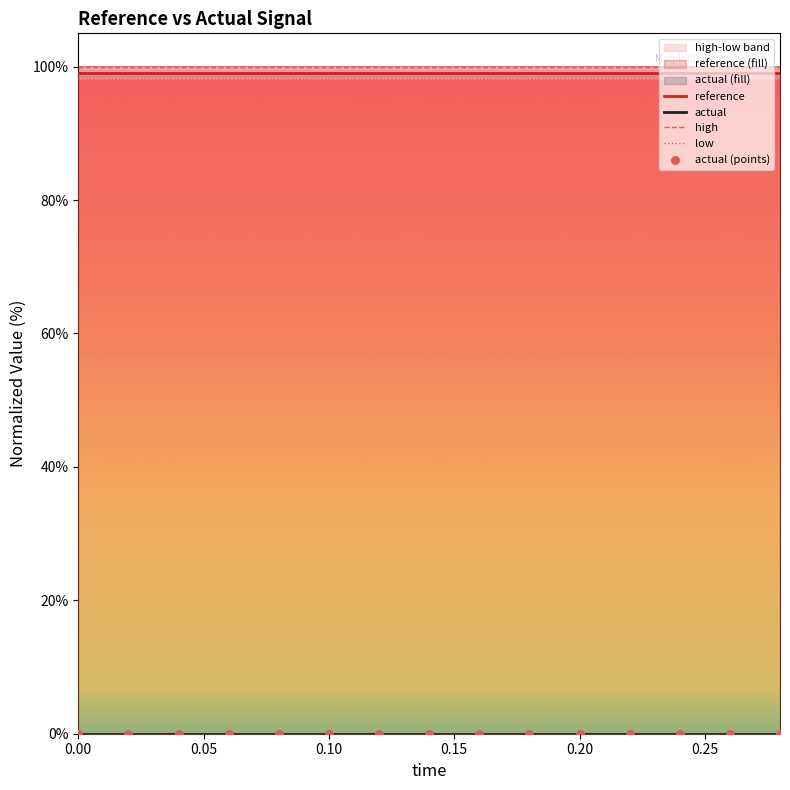

Which series has the largest total across all categories?

high